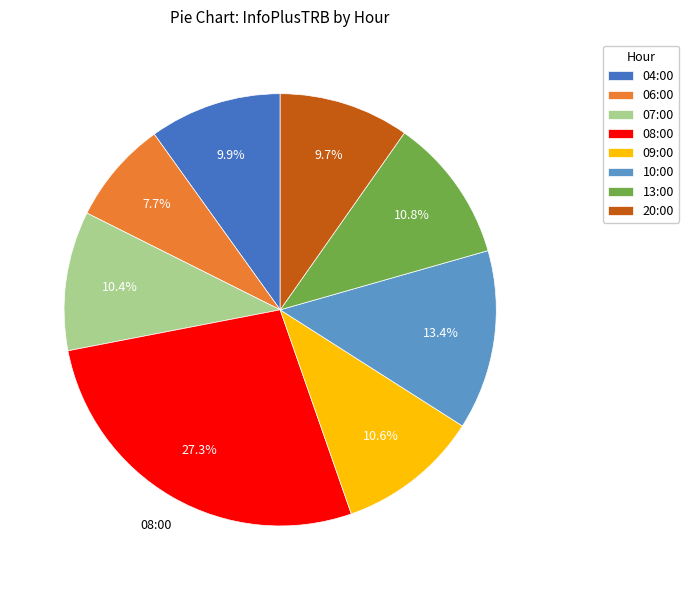

Combined, do 04:00 and 09:00 account for over 50%?

No